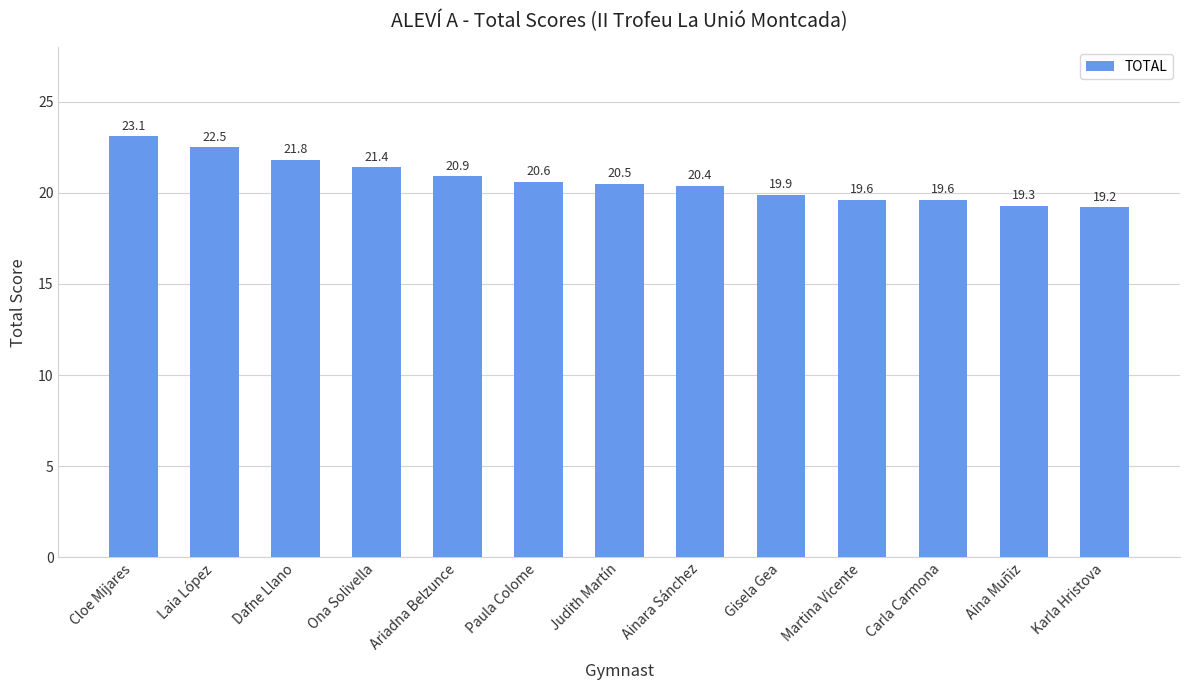

How many bars are there in total?

13